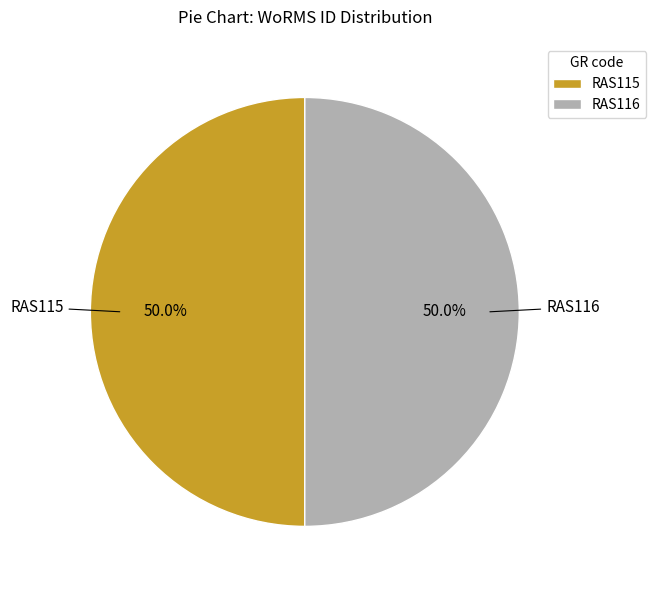

Is the sum of RAS116 and RAS115 greater than half?

Yes